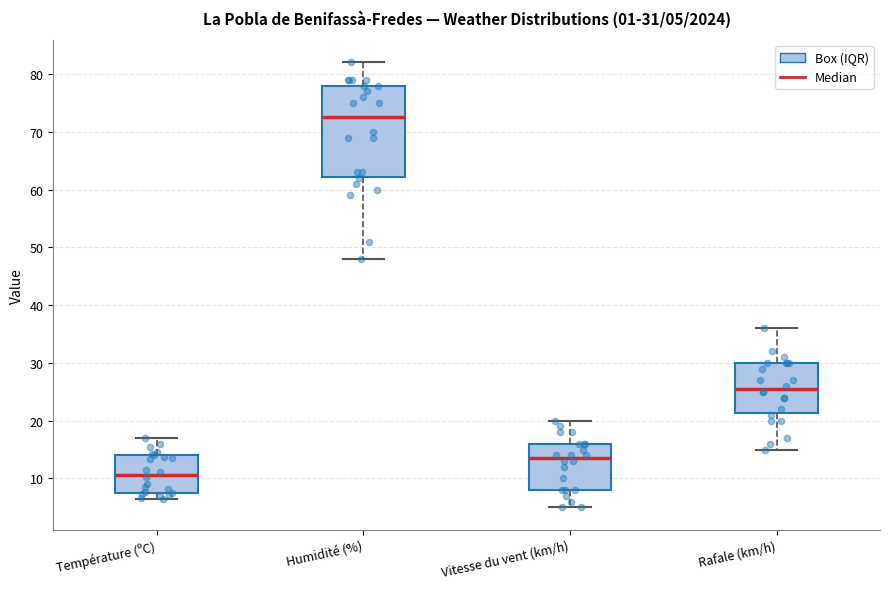

Which box's median line is the highest?

Humidité (%)